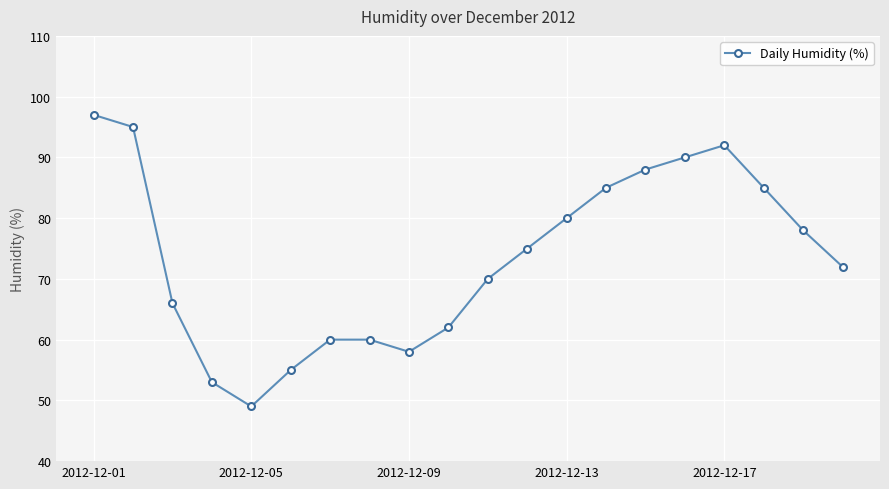

Count the number of categories in the chart.

20